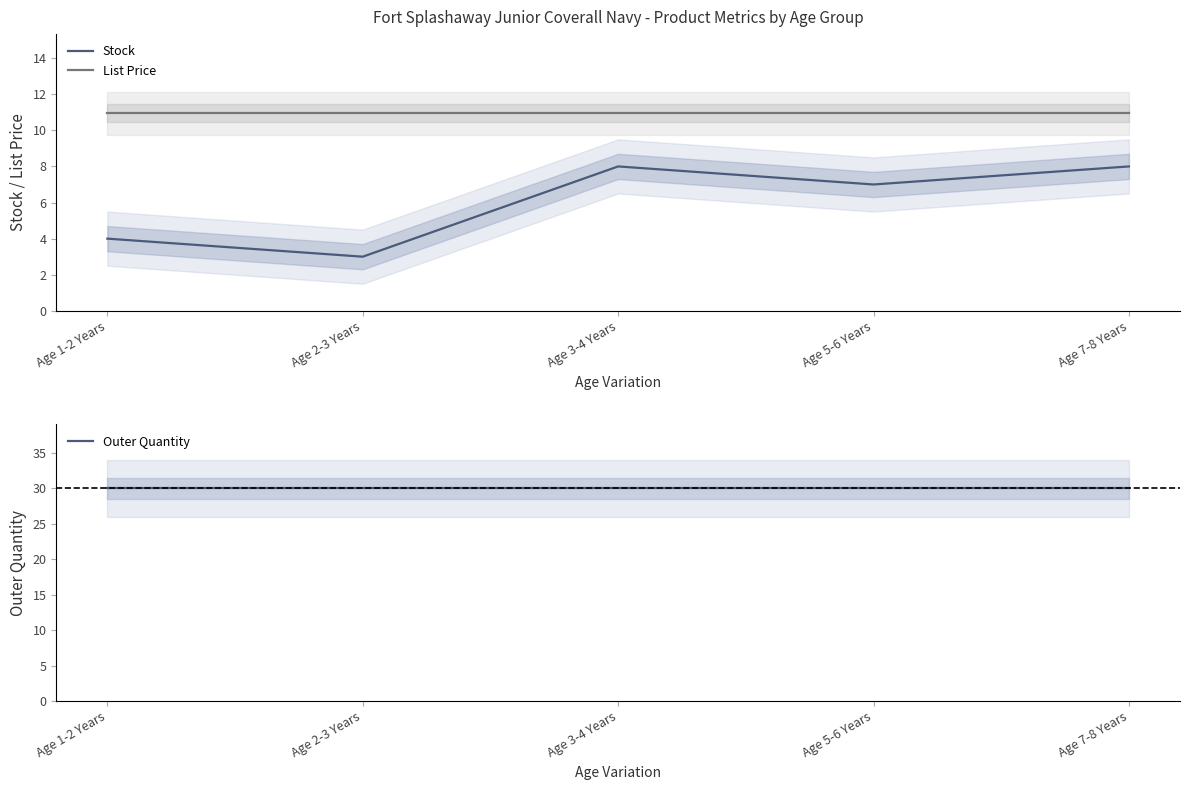

True or false: Stock and List Price cross at least once.

False